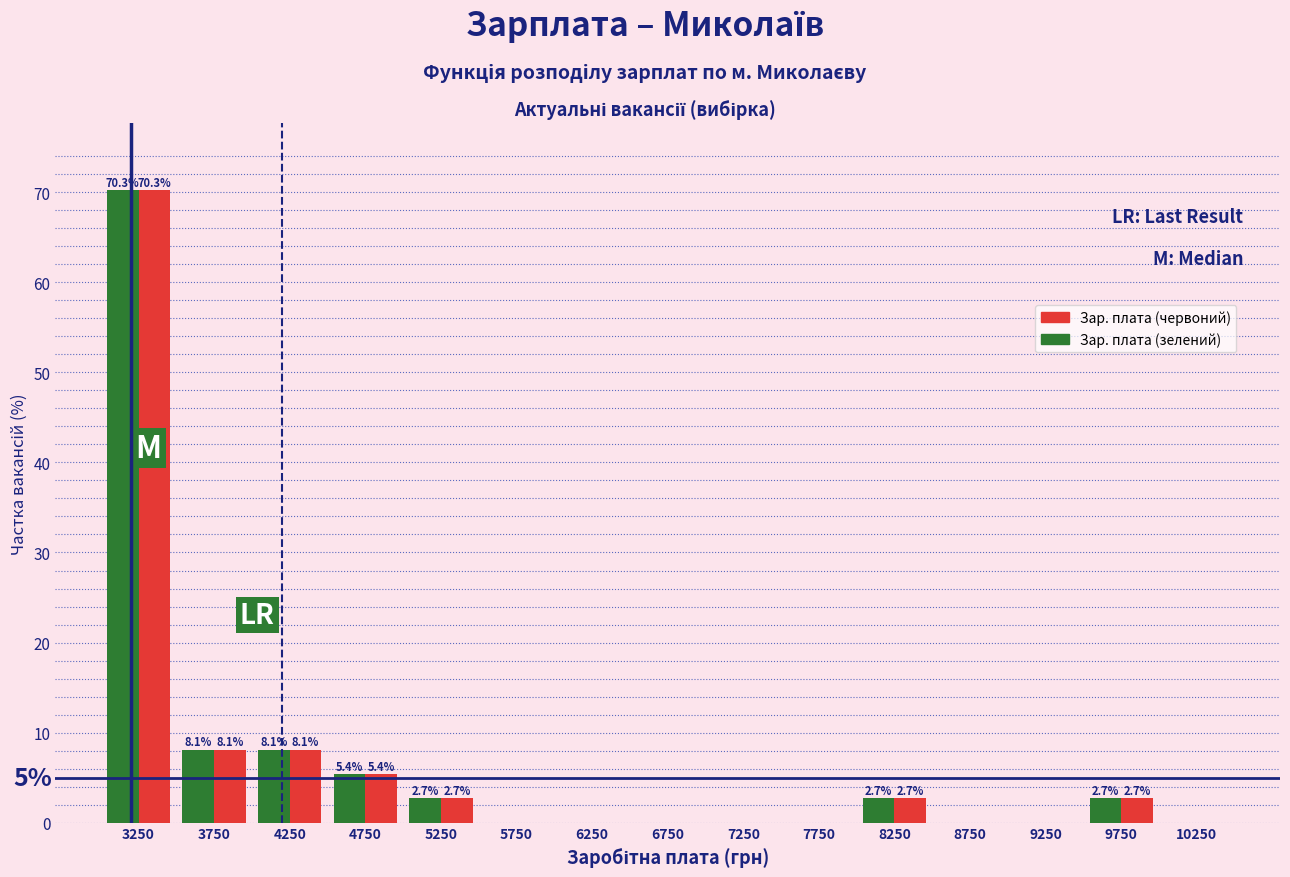

In the Зар. плата (зелений) series, which range on the x-axis has the tallest bar?

3000 to 3500